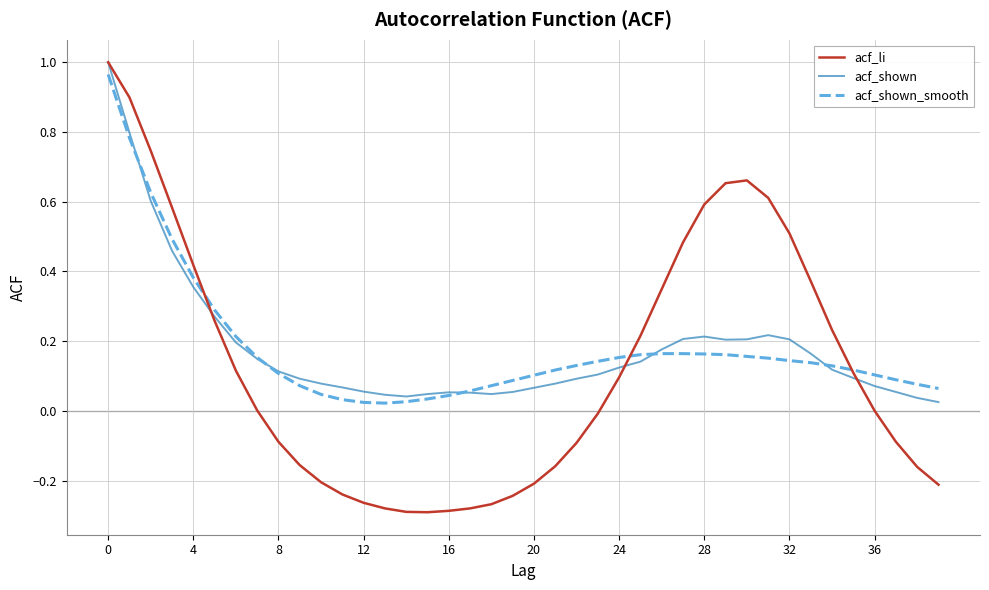

What is the difference between the maximum and minimum values in the acf_shown series?

1.0